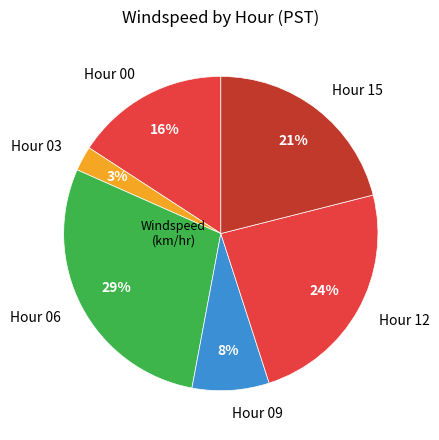

True or false: Hour 06 accounts for 29% of the total.

True